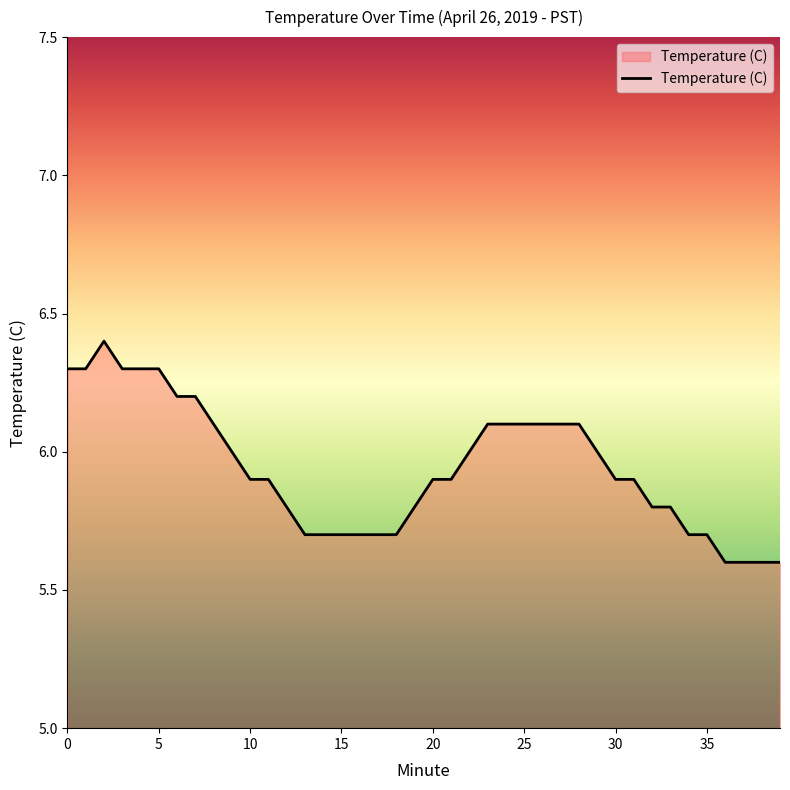

Does the chart display data point markers on the line(s)?

No